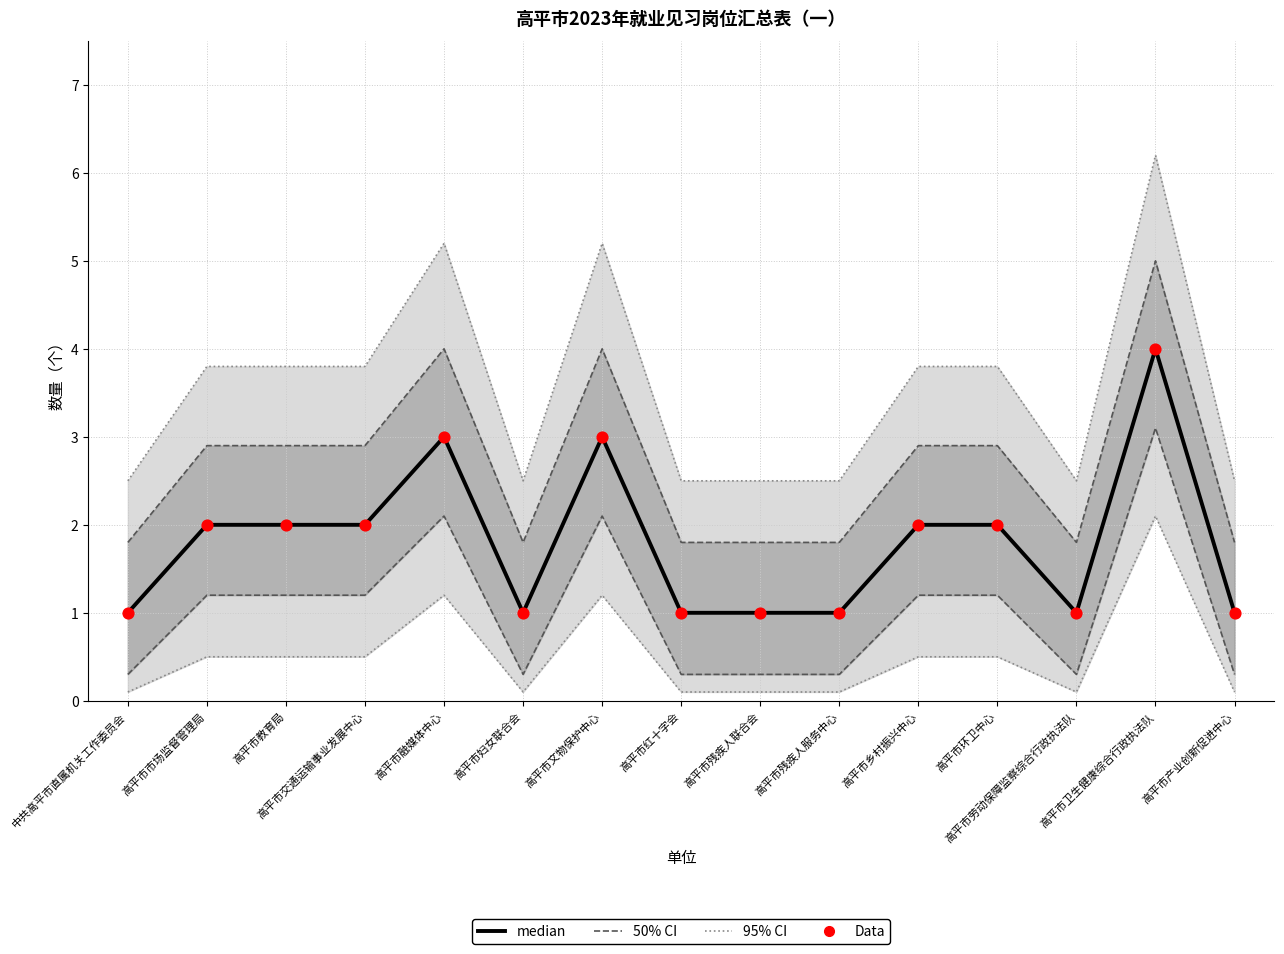

At how many categories does at least one series exceed 2?

15